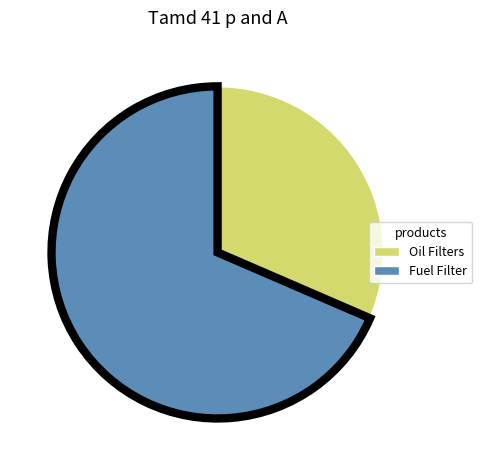

What is the smallest slice in the pie chart?

Oil Filters